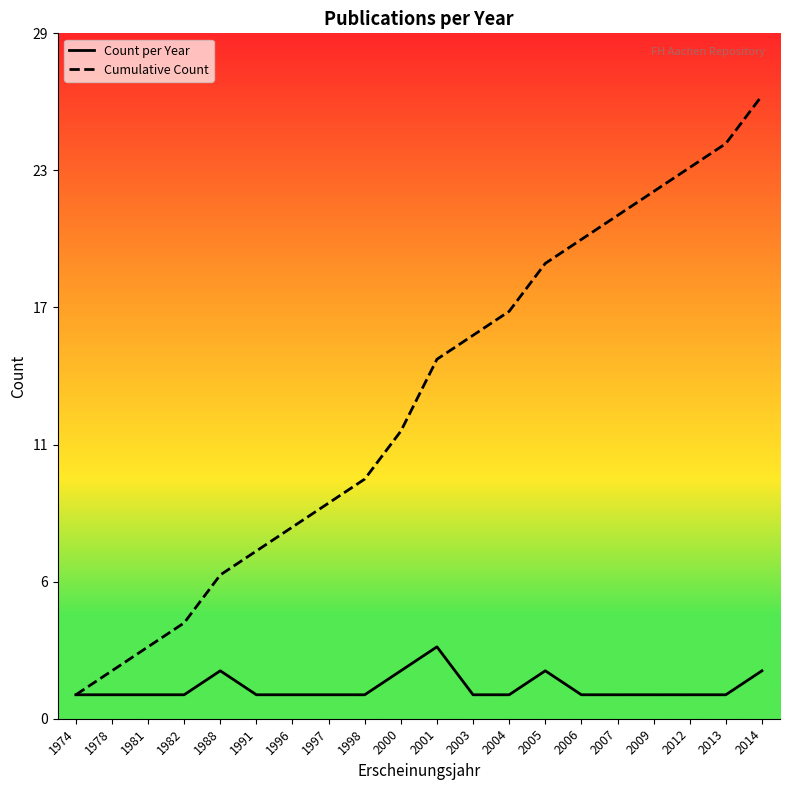

Which has a higher value, 2007 or 2006?

2007